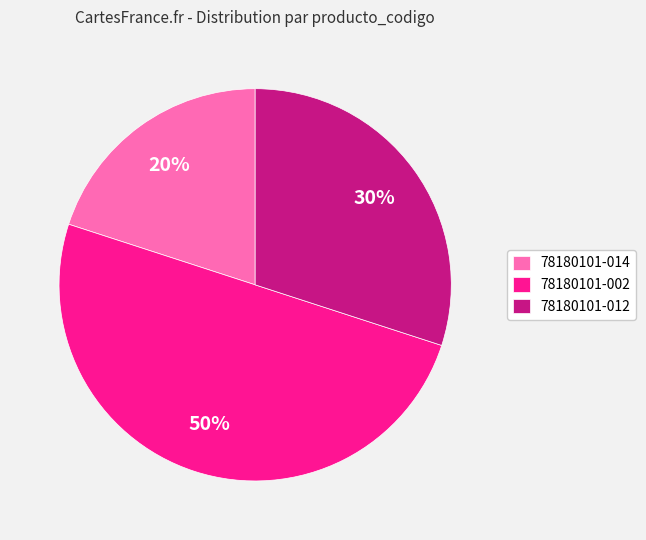

Count the number of slices in the pie.

3